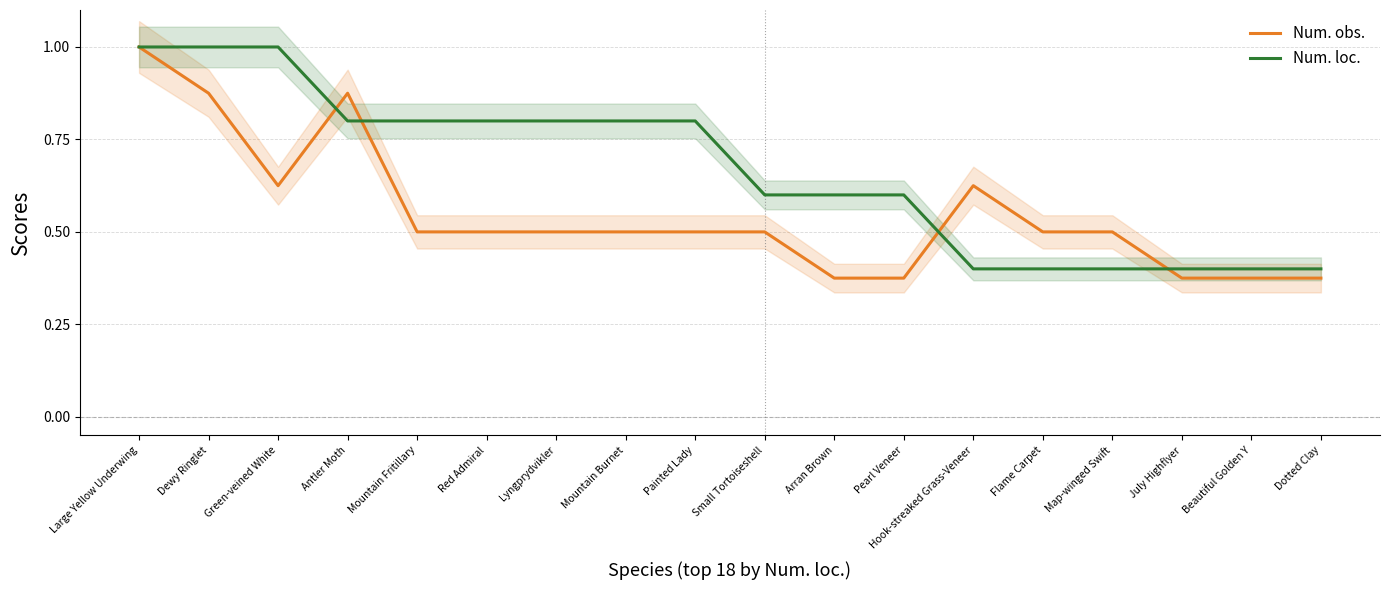

The Num. loc. series shows 0.2 at Lyngprydvikler. True or false?

False